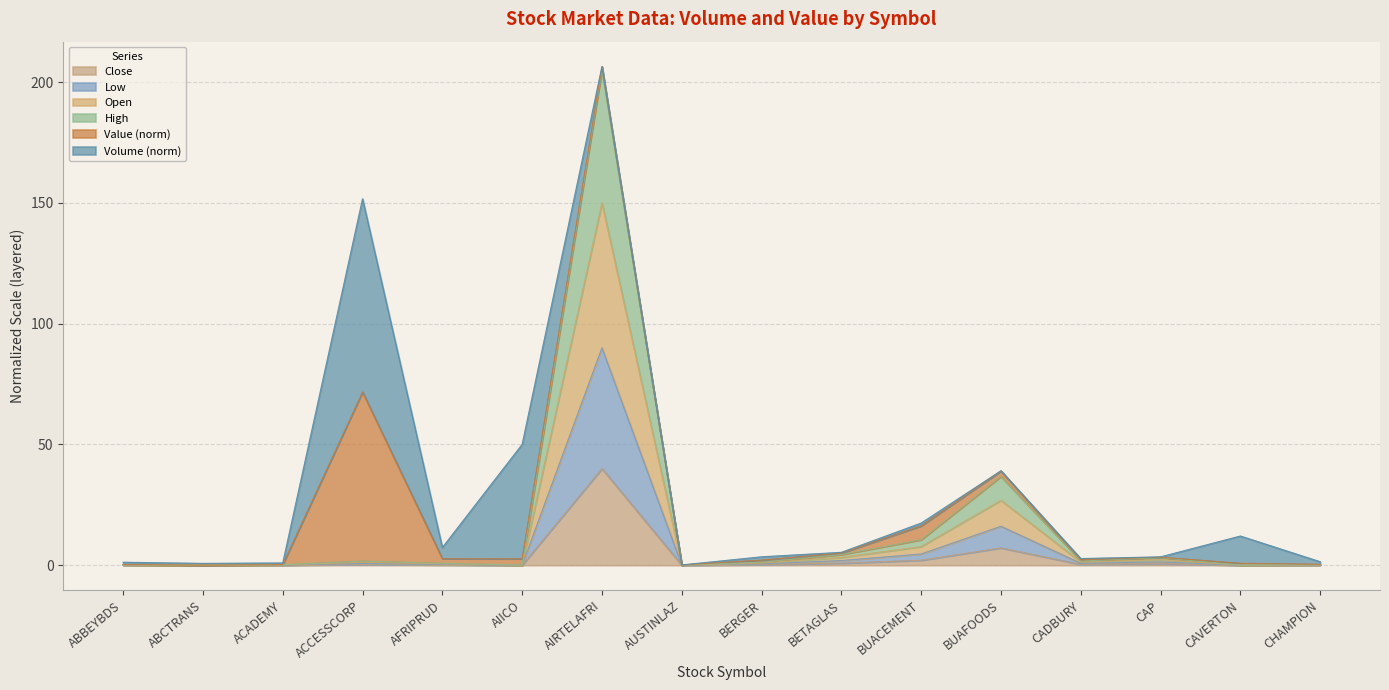

True or false: Open and Close intersect in this chart.

False